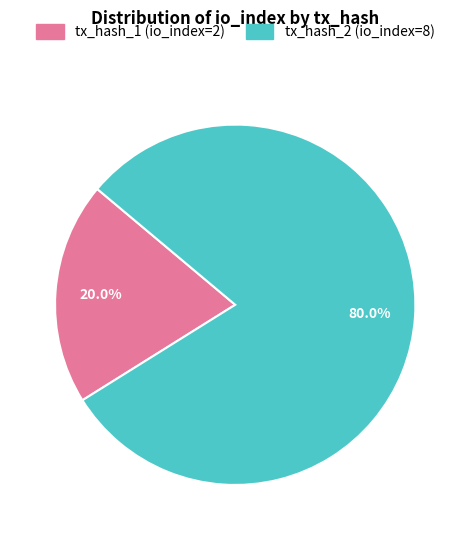

To the nearest percent, what percentage of the pie is tx_hash_1 (io_index=2)?

20%